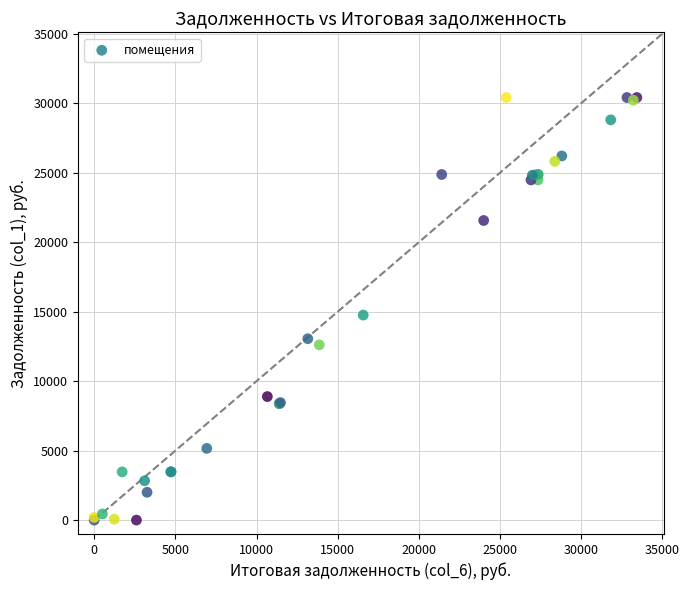

What Y value in the scatter plot is closest to 15204?

14753.8